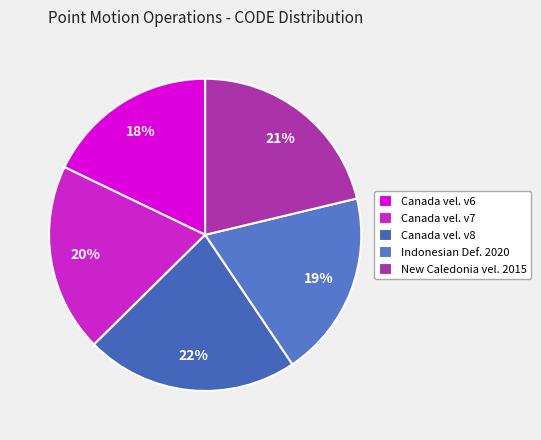

How many slices are in this pie chart?

5